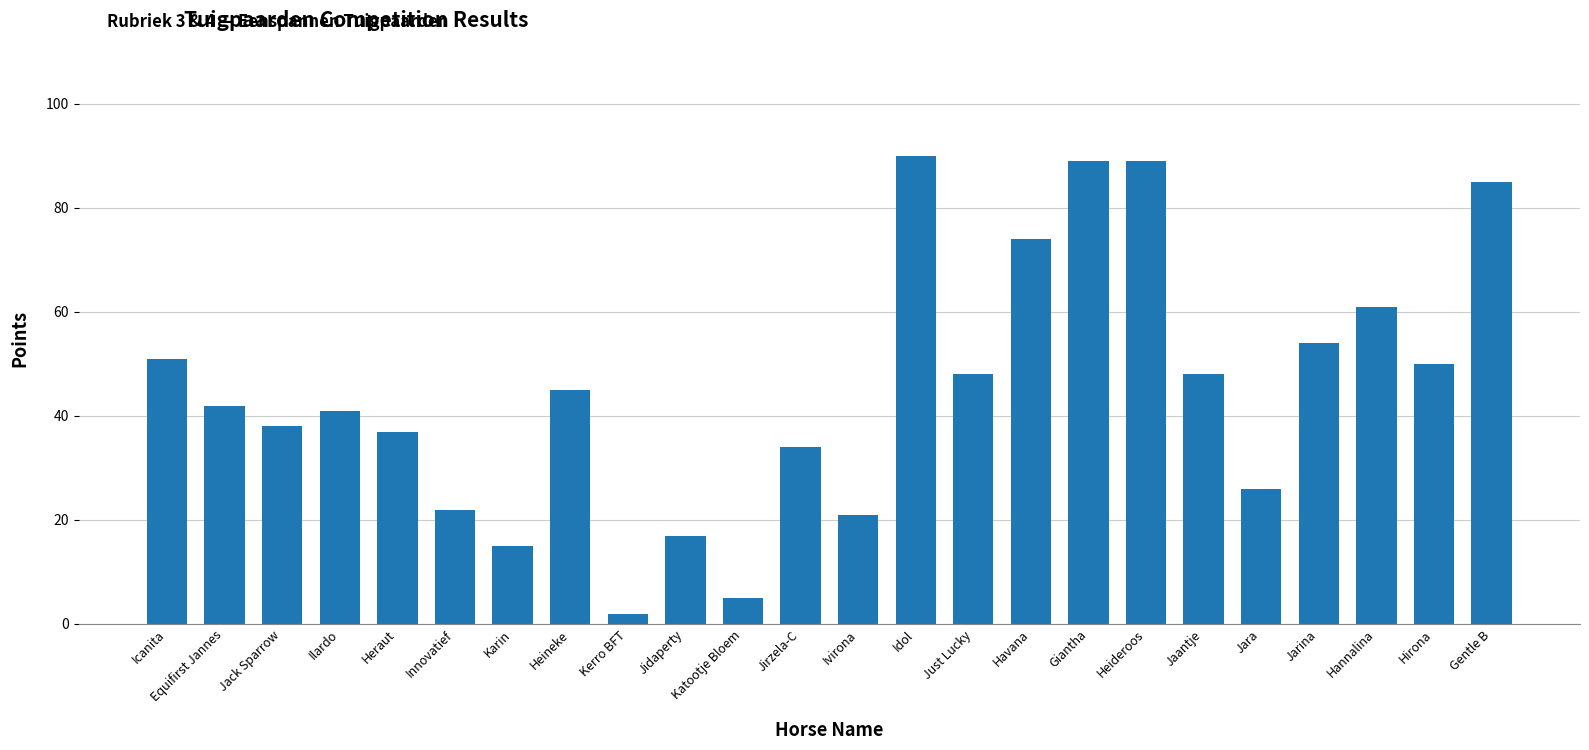

What is the label of the 13th bar from the right?

Jirzela-C